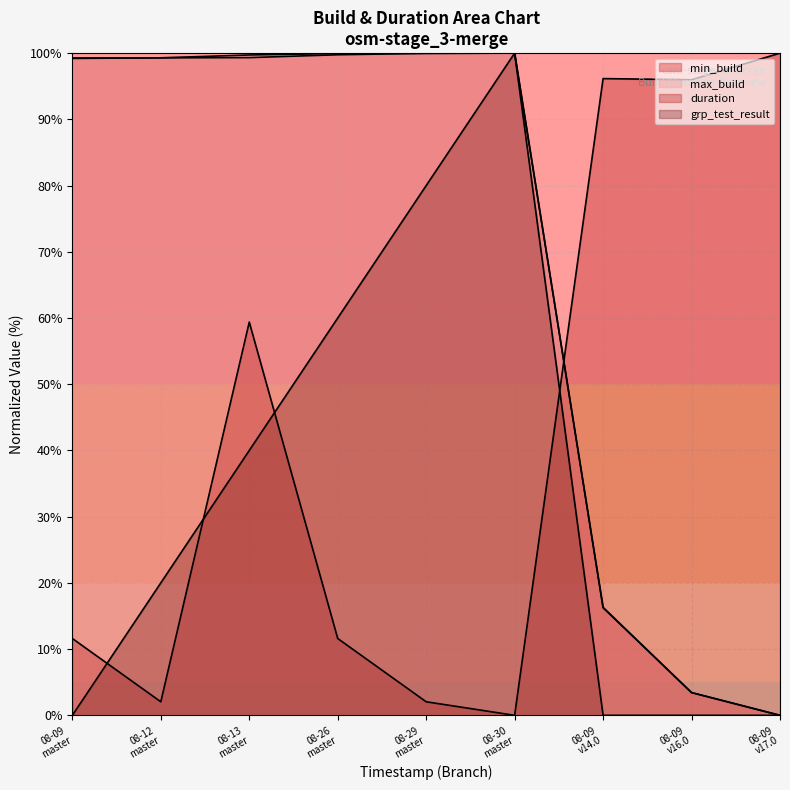

How many data points in grp_test_result are less than 20?

4